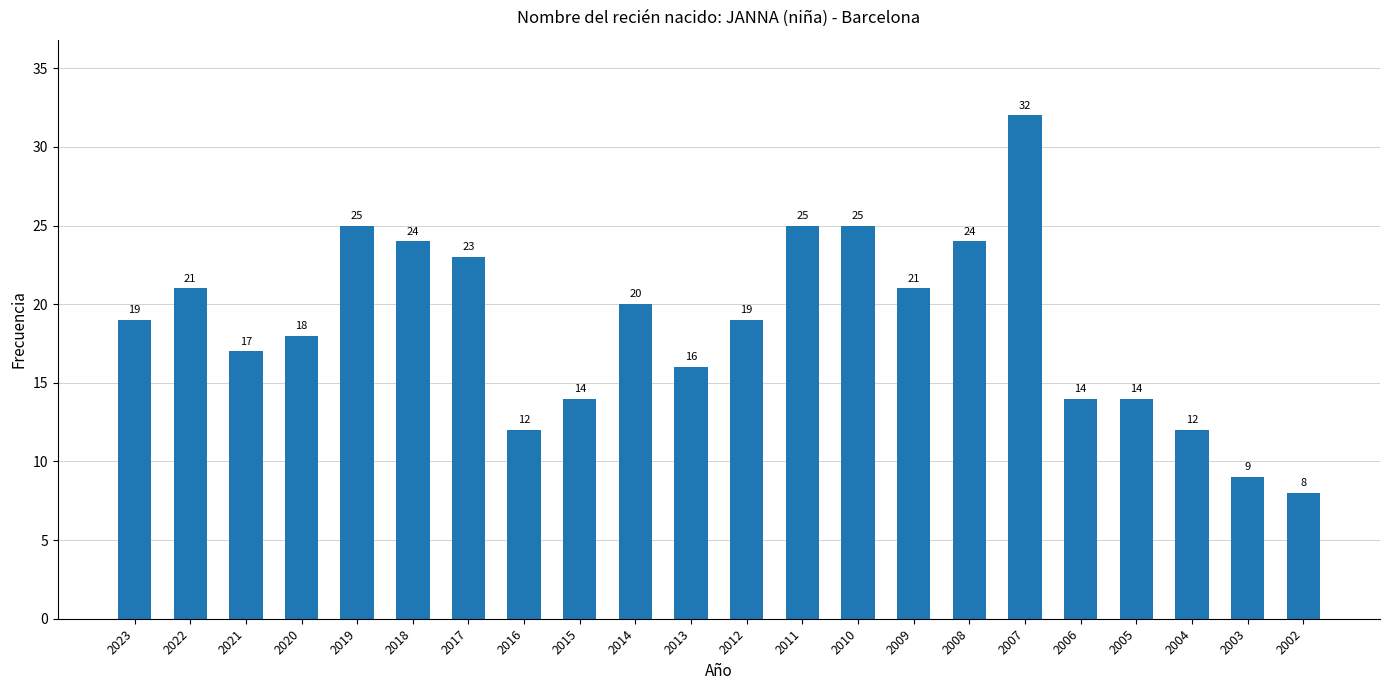

What is the difference between the maximum and second lowest values?

23